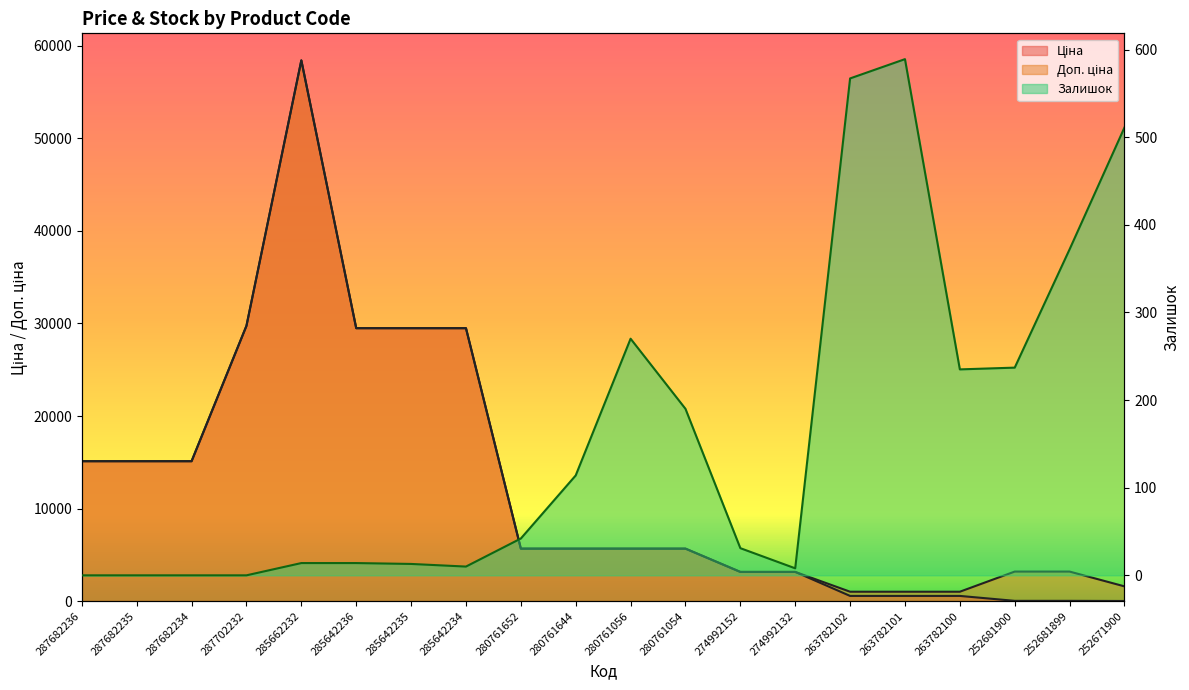

In Ціна, how many points are higher than both neighbors (excluding endpoints)?

1